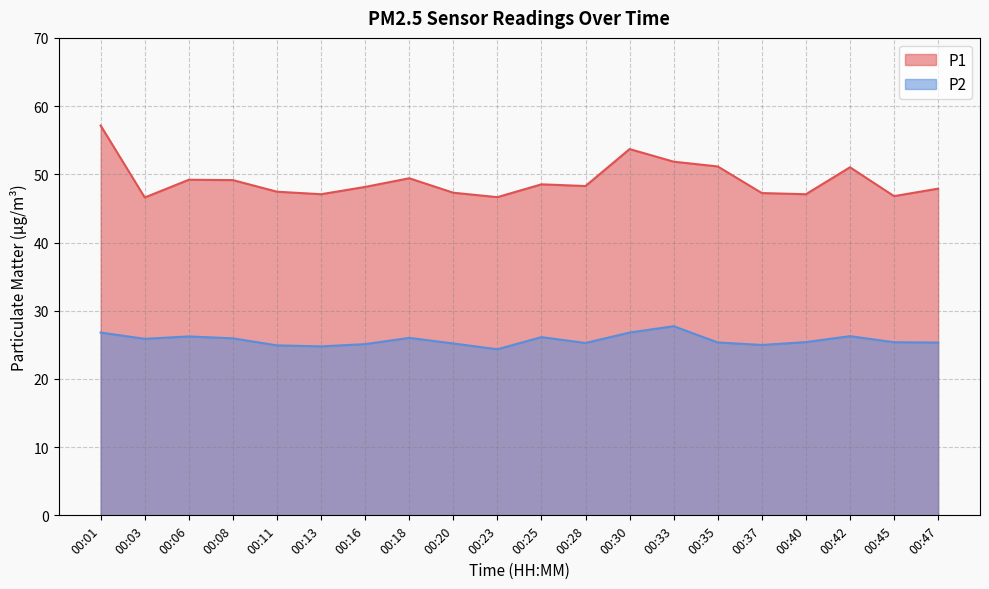

Which has a higher value, 00:23 or 00:16?

00:16